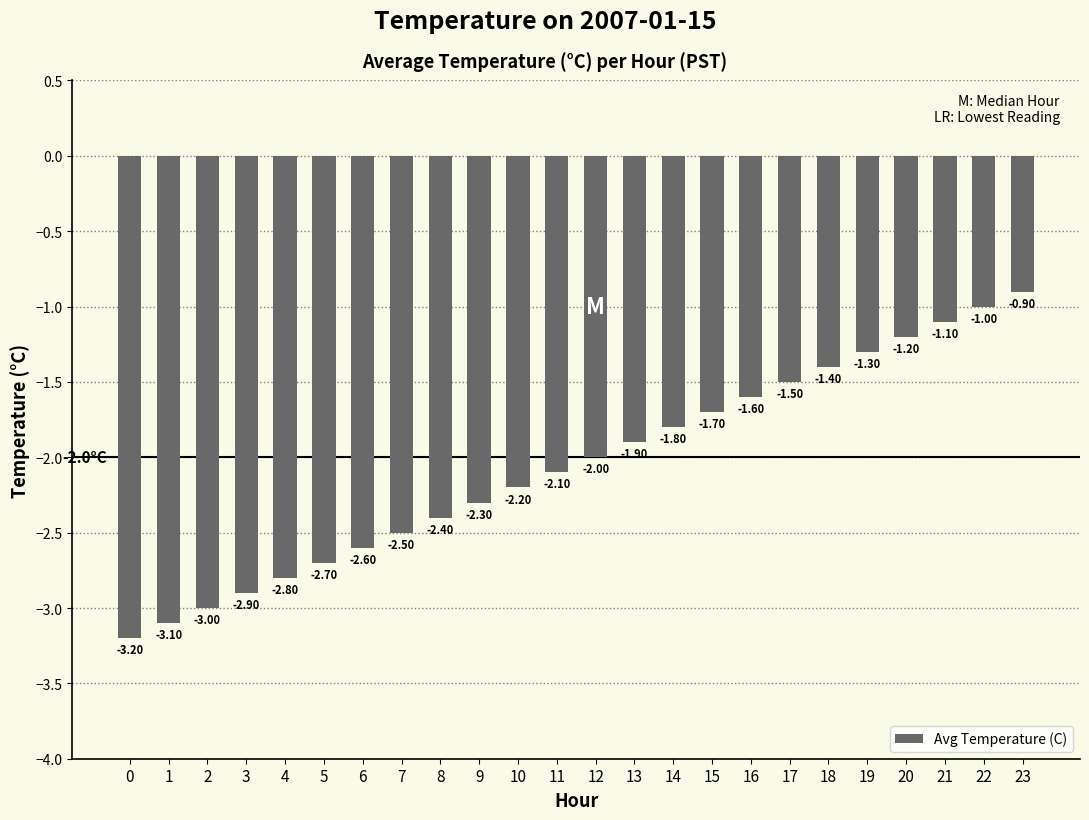

What is the approximate value at 10?

-2.2